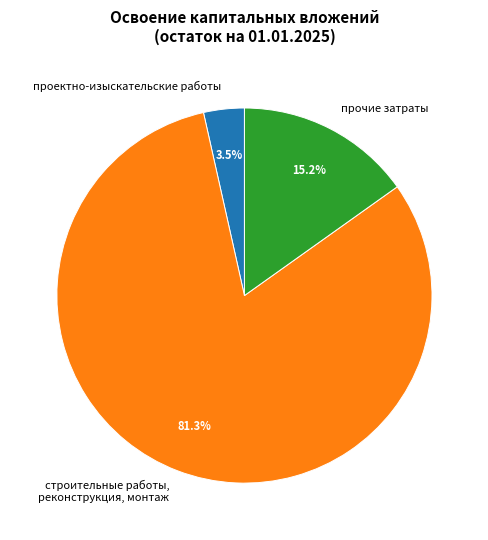

Which has a higher value, прочие затраты or проектно-изыскательские работы?

прочие затраты